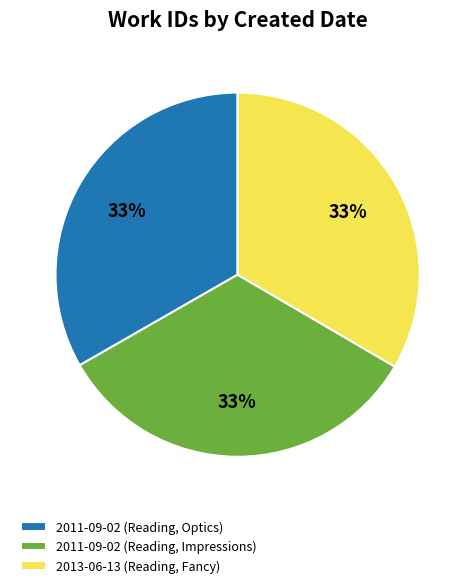

To the nearest percent, what is the average slice percentage?

33%